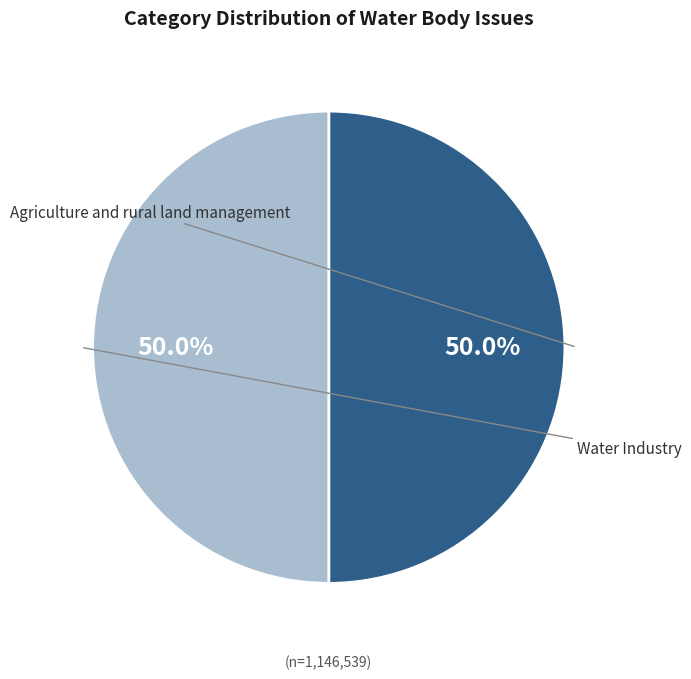

True or false: Agriculture and rural land management accounts for 57% of the total.

False